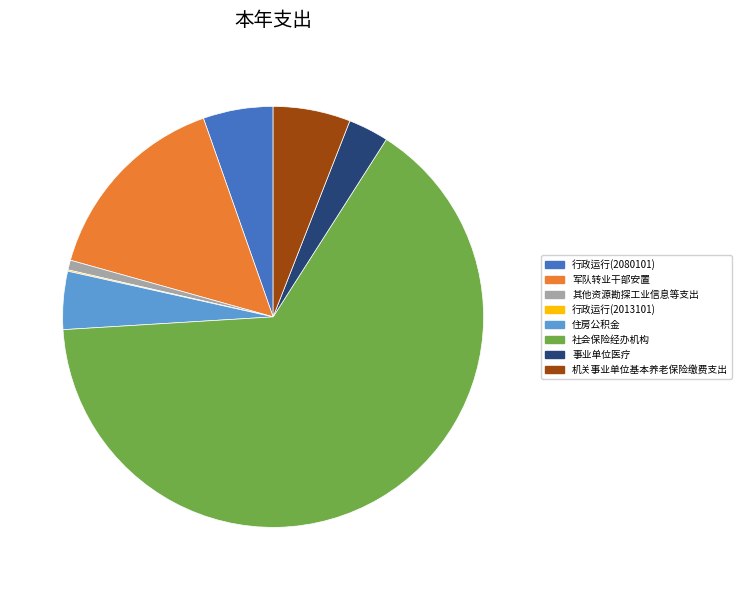

Does any single category account for the majority?

Yes